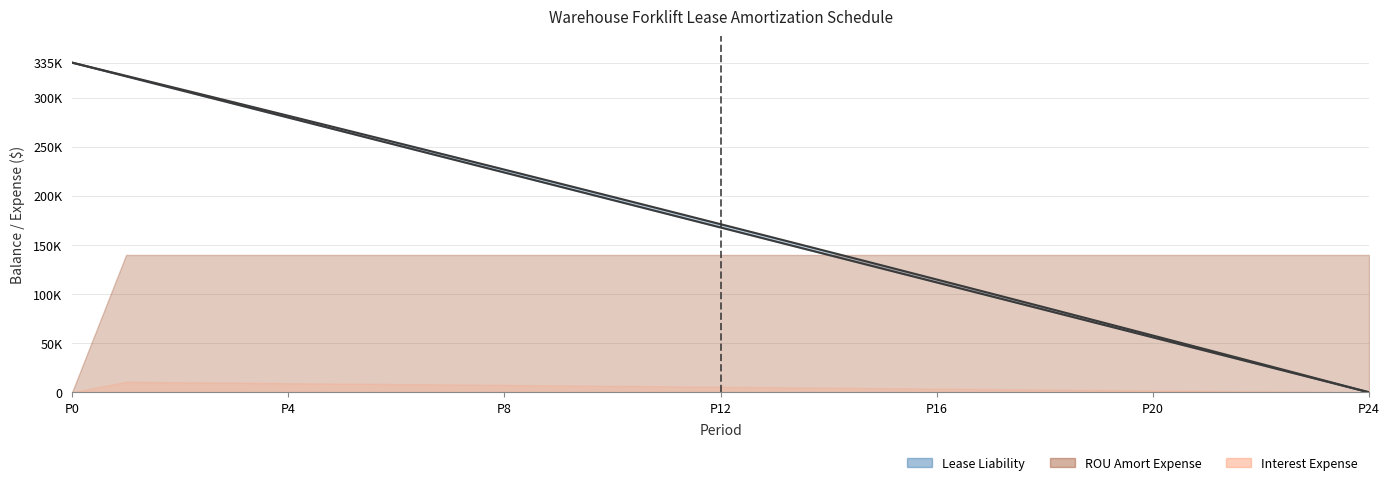

What is the average value of the ROU Asset Balance series?

167787.1